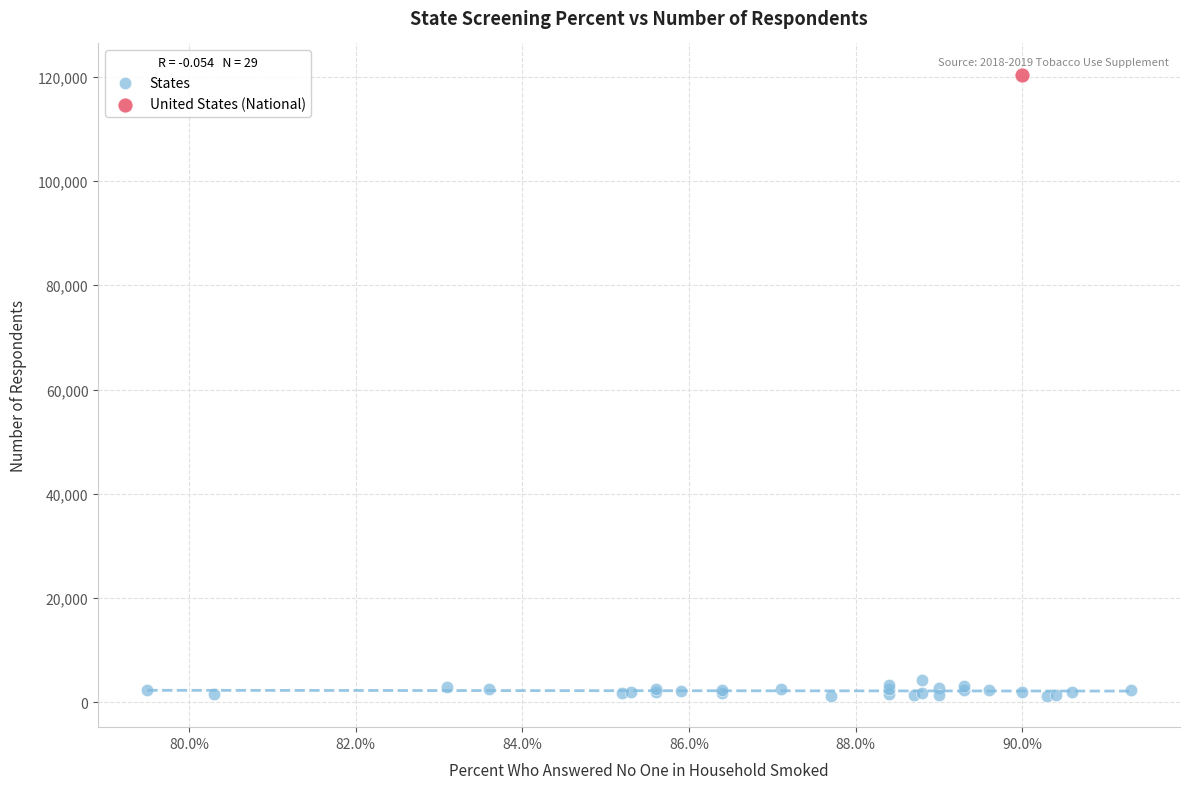

What are all the series names shown in the legend?

States, United States (National)